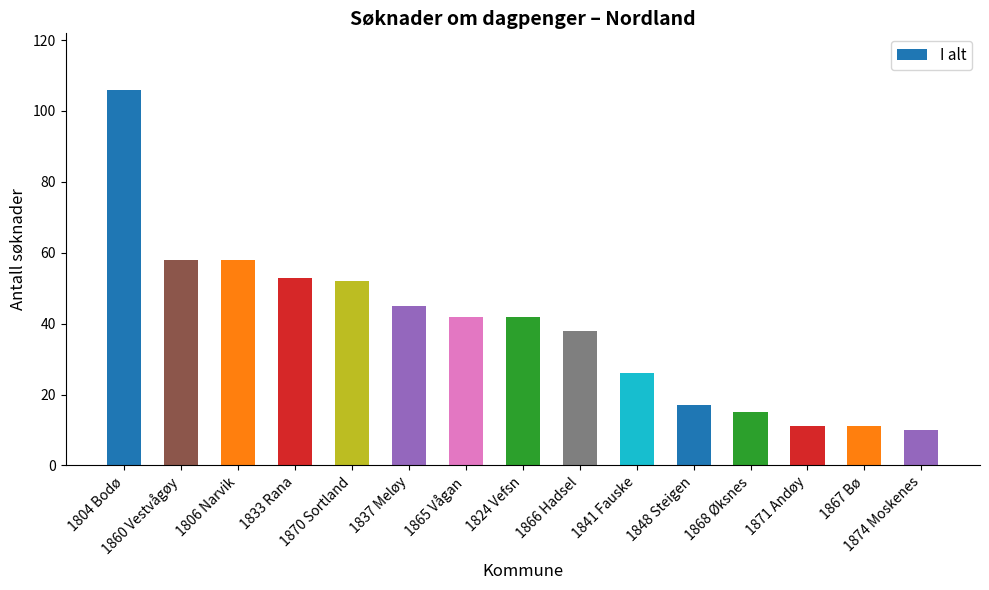

What is the difference between the second highest and minimum values?

48